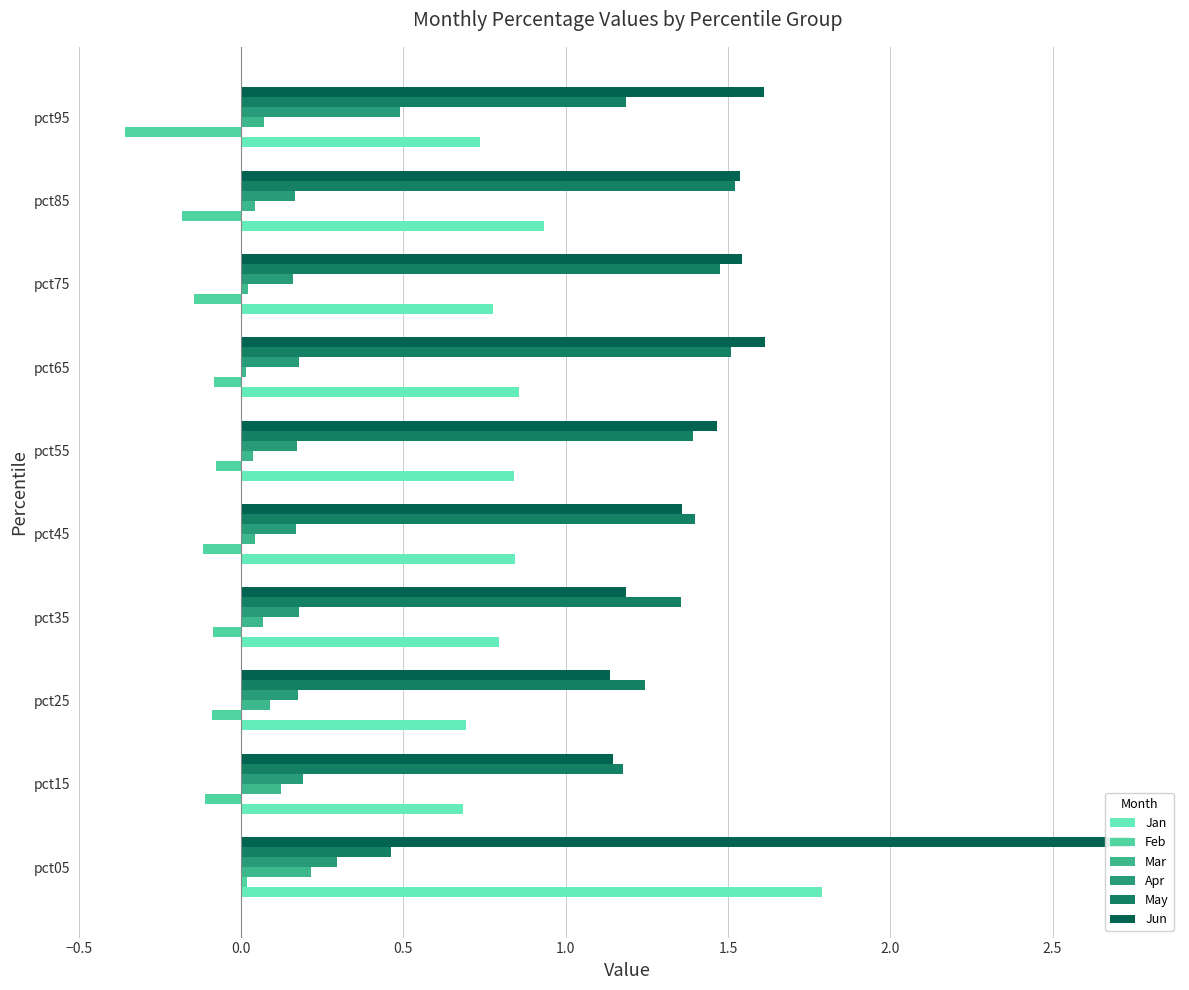

What is the greatest value displayed?

2.7